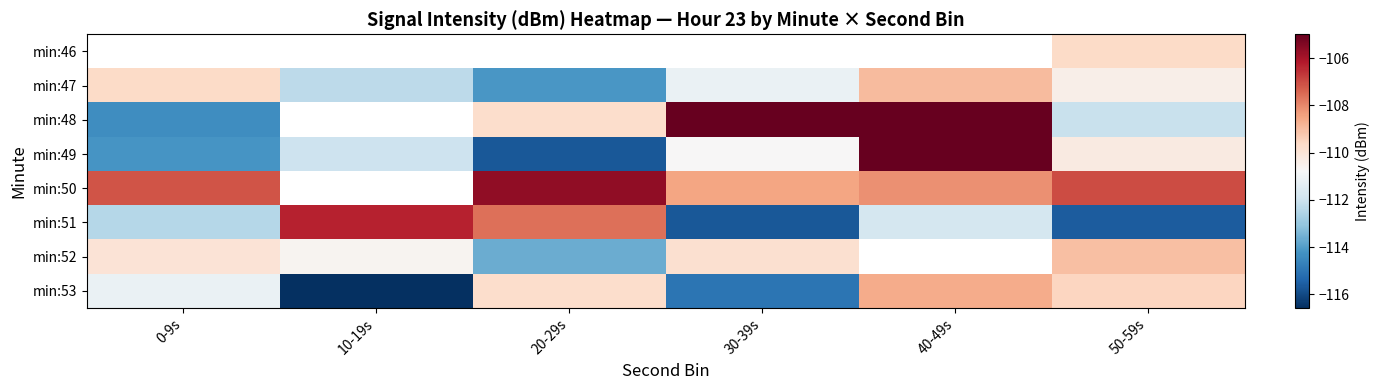

What is the smallest value displayed?

-116.6